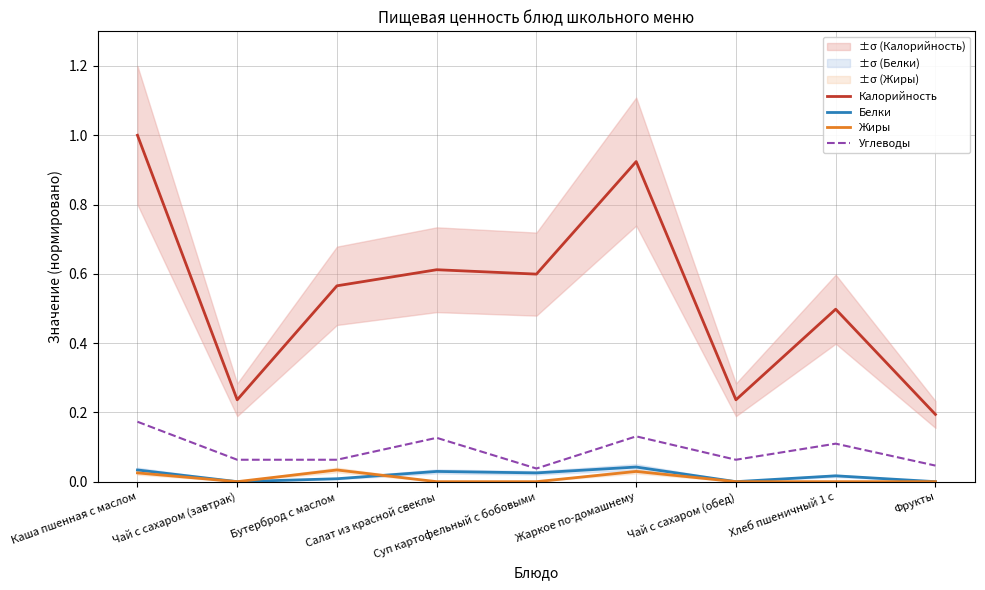

What is the spread (max minus min) of values at Жаркое по-домашнему?

0.9